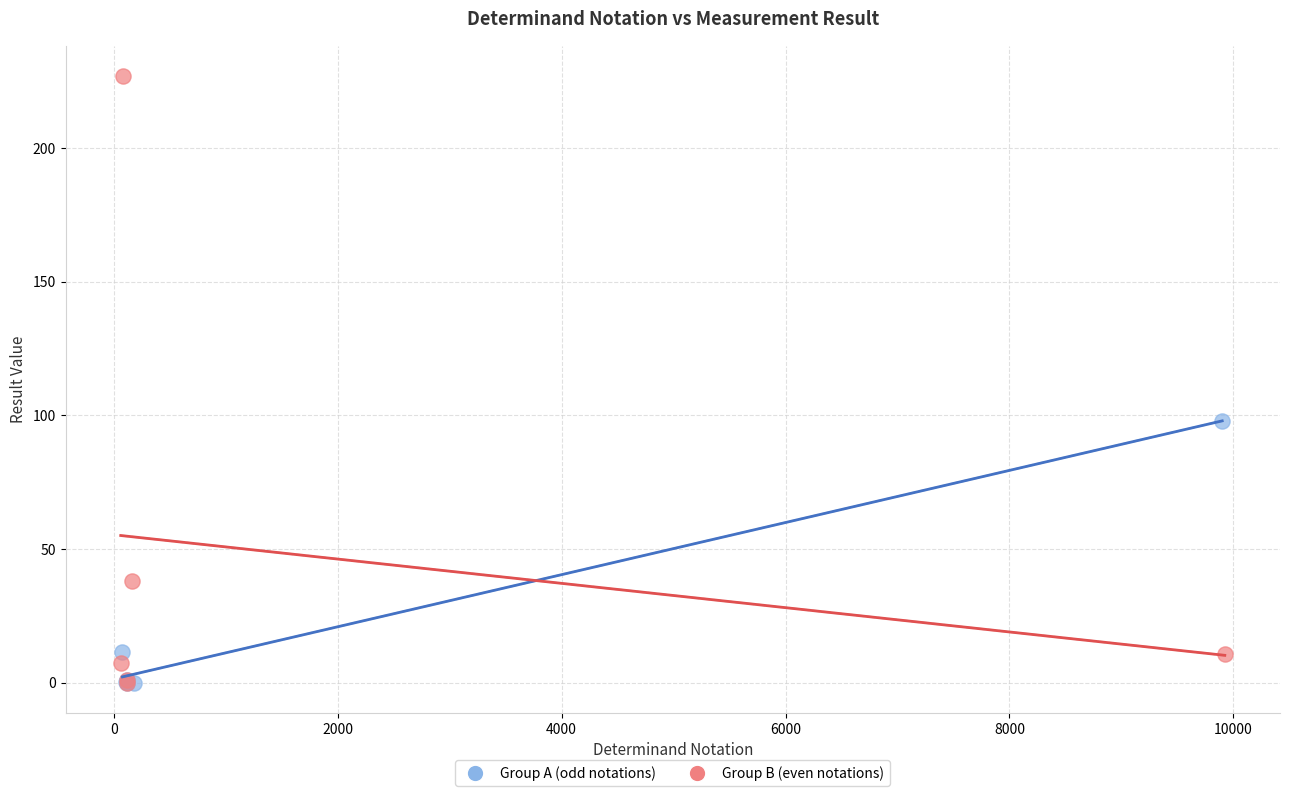

Which series contains the highest Y value?

Group B (even notations)